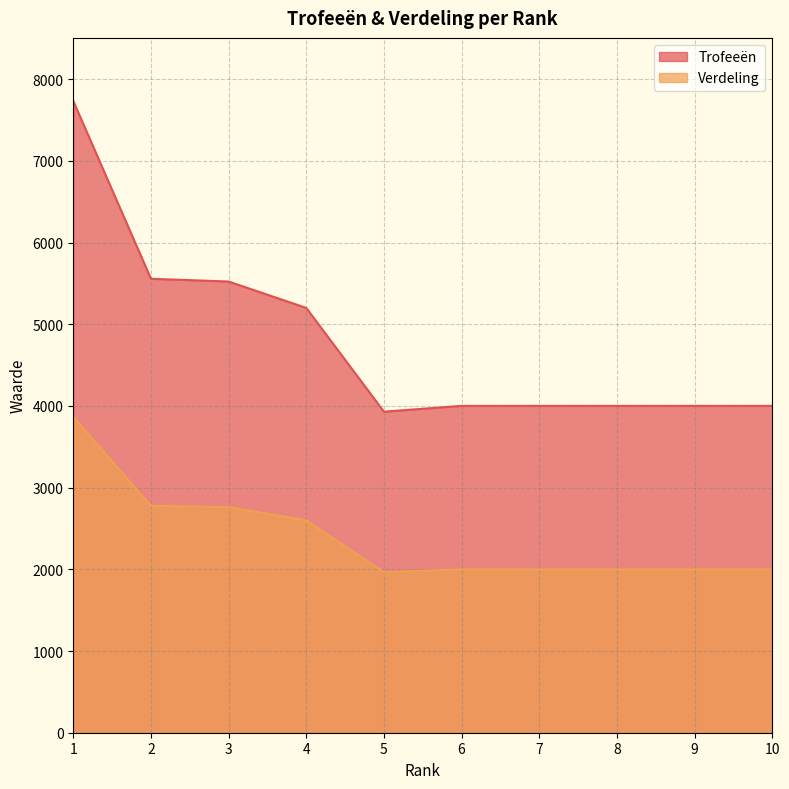

Rank the categories by Verdeling value from highest to lowest.

1, 2, 3, 4, 6, 7, 8, 9, 10, 5